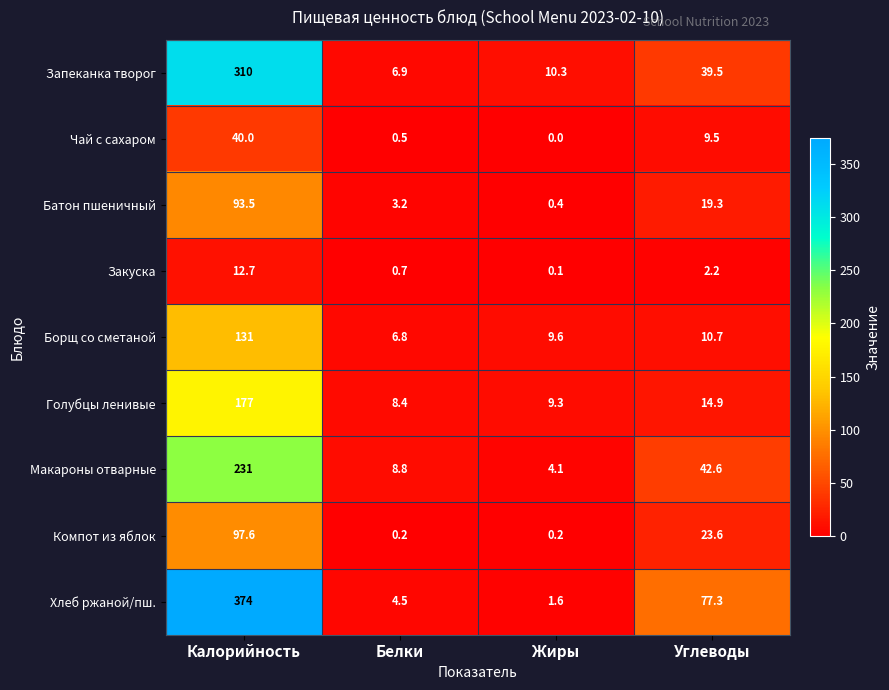

How many data points in Борщ со сметаной are above 10?

2